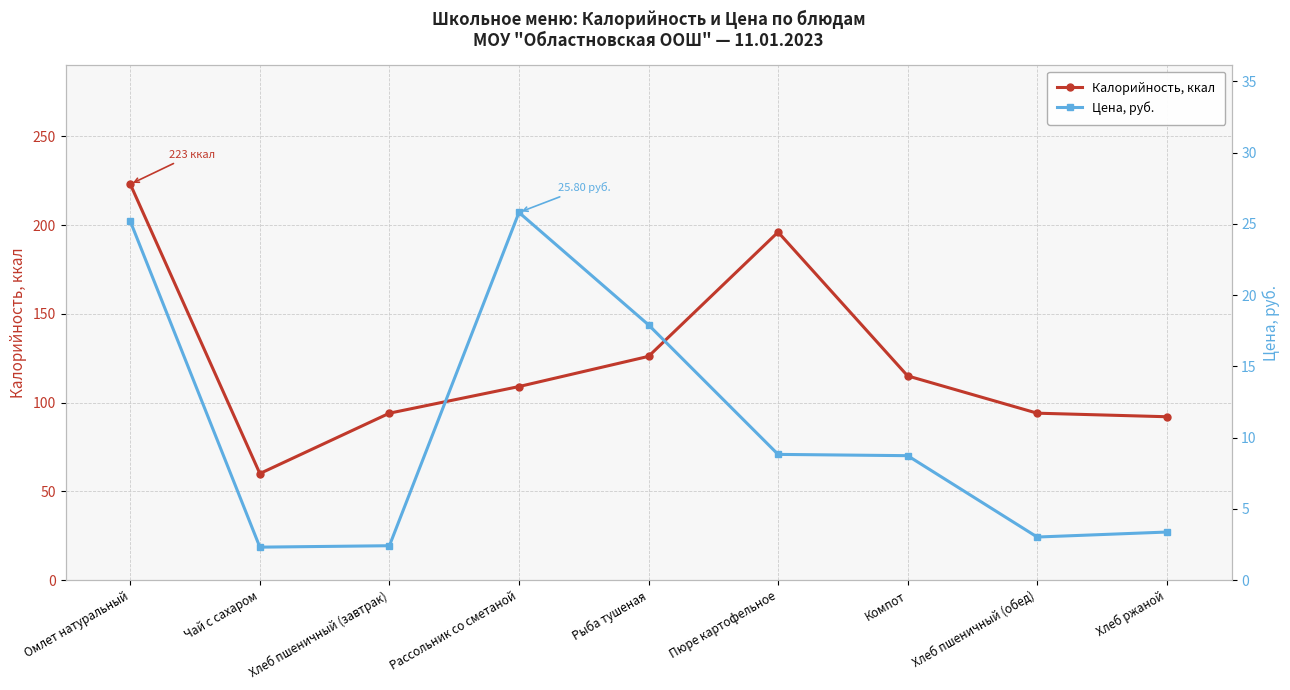

How many categories are shown in the chart?

9